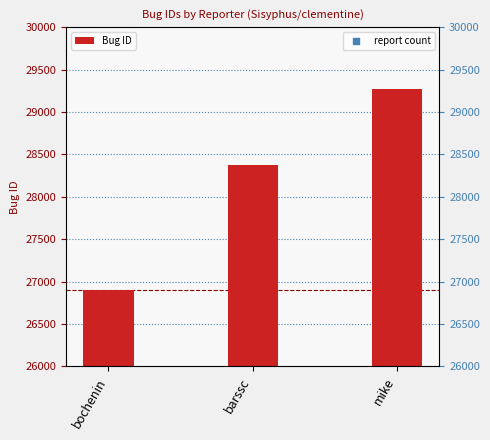

Which series has the largest Y range (max minus min)?

Bug ID